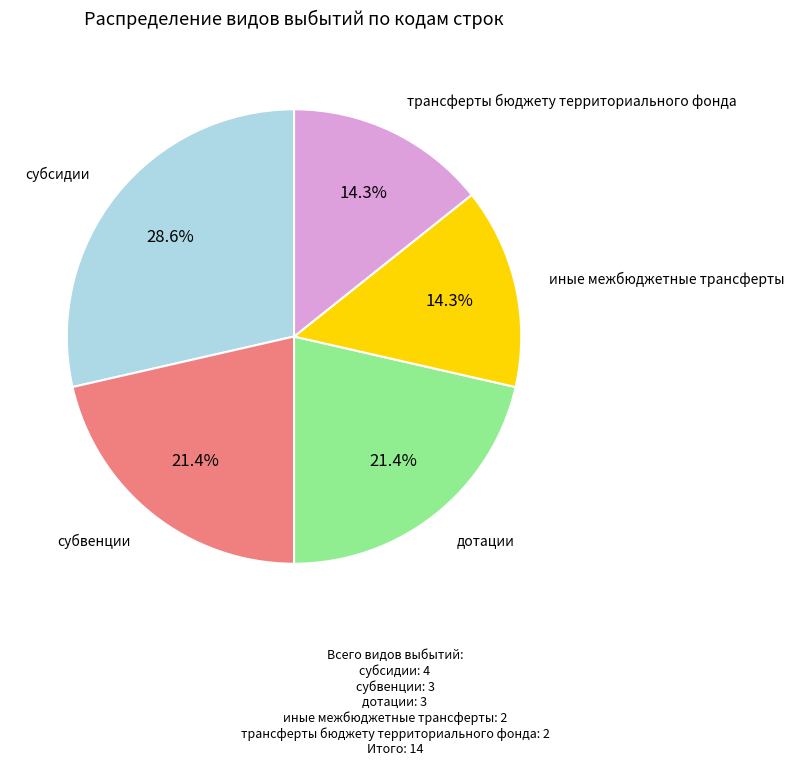

What percentage is the дотации slice, to the nearest percent?

21%